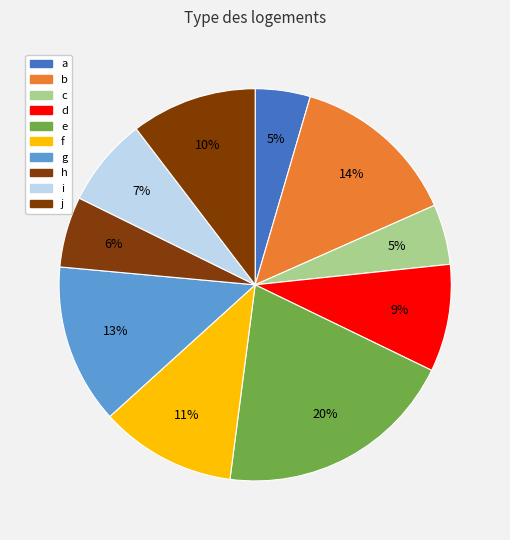

Does j represent more than half of the total?

No